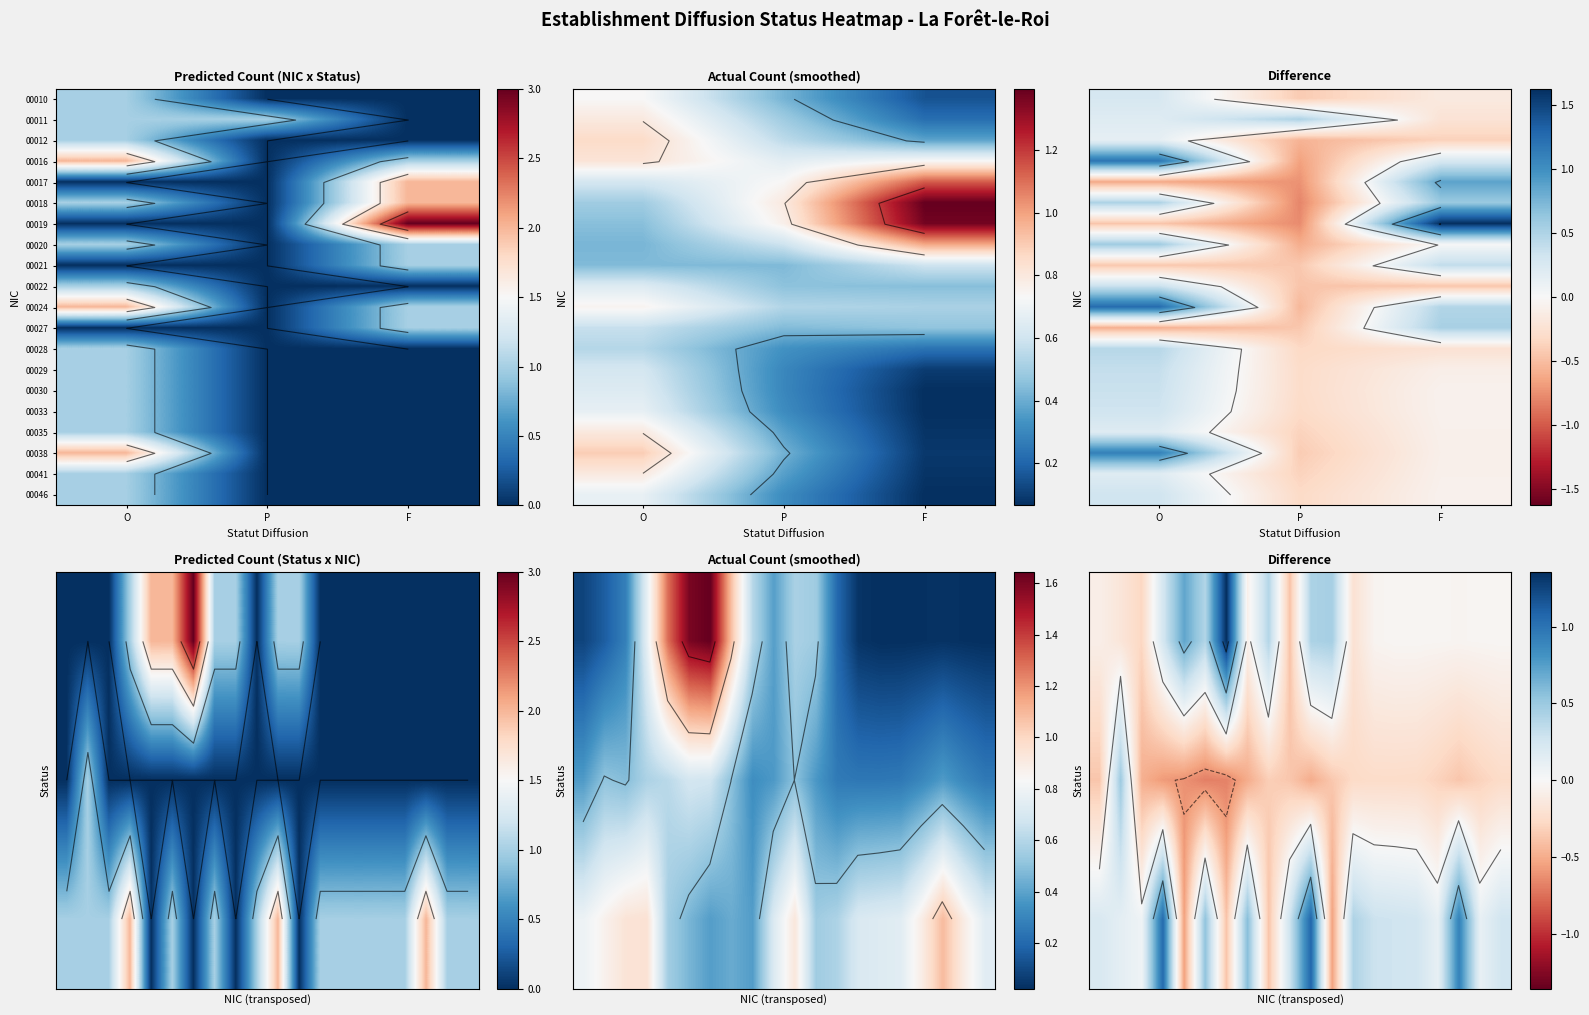

What is the difference between the maximum and minimum values in the 00011 series?

1